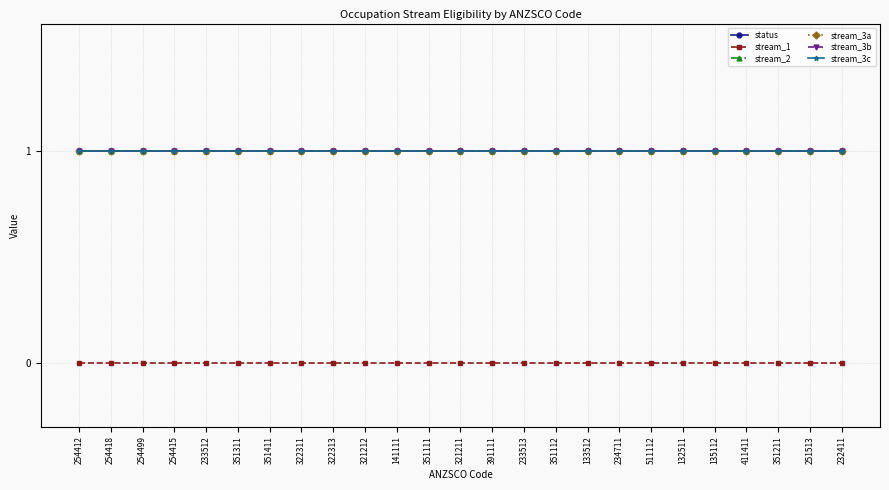

Reading left to right, list all the values displayed in this chart.

status: 1	1	1	1	1	1	1	1	1	1	1	1	1	1	1	1	1	1	1	1	1	1	1	1	1
stream_1: 0	0	0	0	0	0	0	0	0	0	0	0	0	0	0	0	0	0	0	0	0	0	0	0	0
stream_2: 1	1	1	1	1	1	1	1	1	1	1	1	1	1	1	1	1	1	1	1	1	1	1	1	1
stream_3a: 1	1	1	1	1	1	1	1	1	1	1	1	1	1	1	1	1	1	1	1	1	1	1	1	1
stream_3b: 1	1	1	1	1	1	1	1	1	1	1	1	1	1	1	1	1	1	1	1	1	1	1	1	1
stream_3c: 1	1	1	1	1	1	1	1	1	1	1	1	1	1	1	1	1	1	1	1	1	1	1	1	1